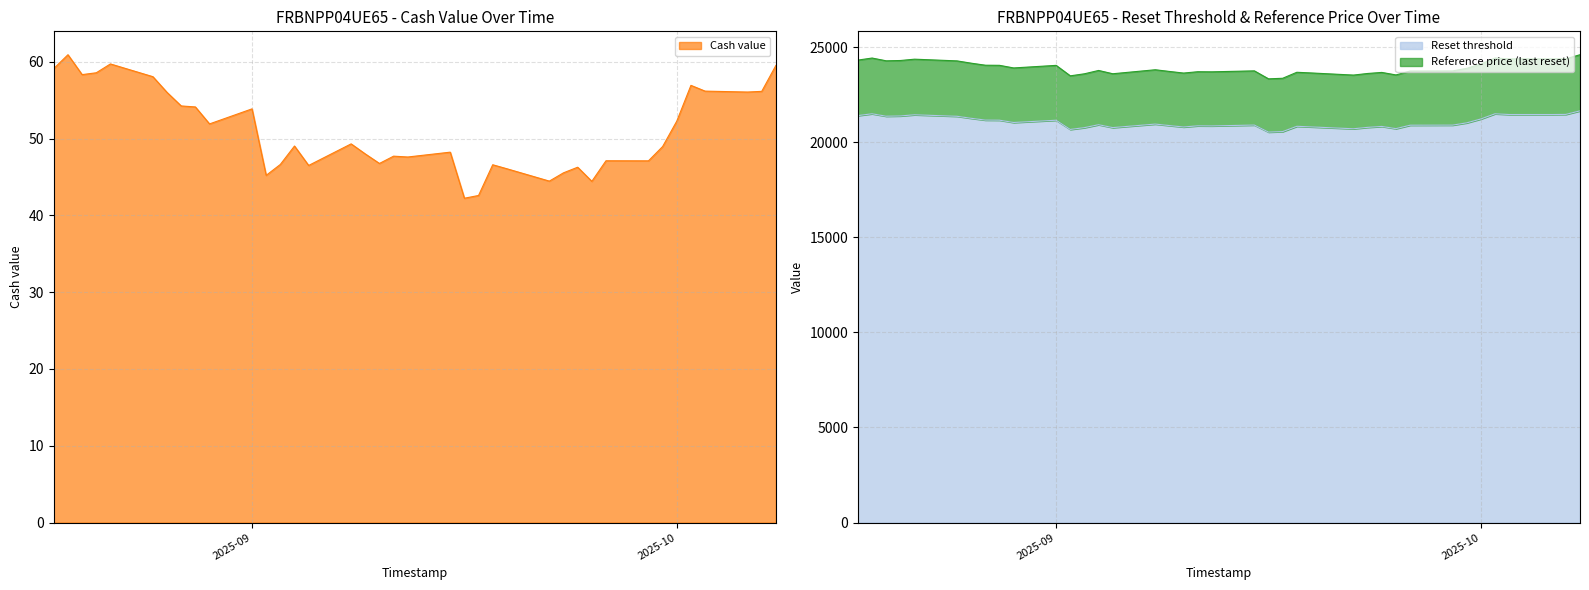

What is the total value across all series at 2025-09-24?

44539.9